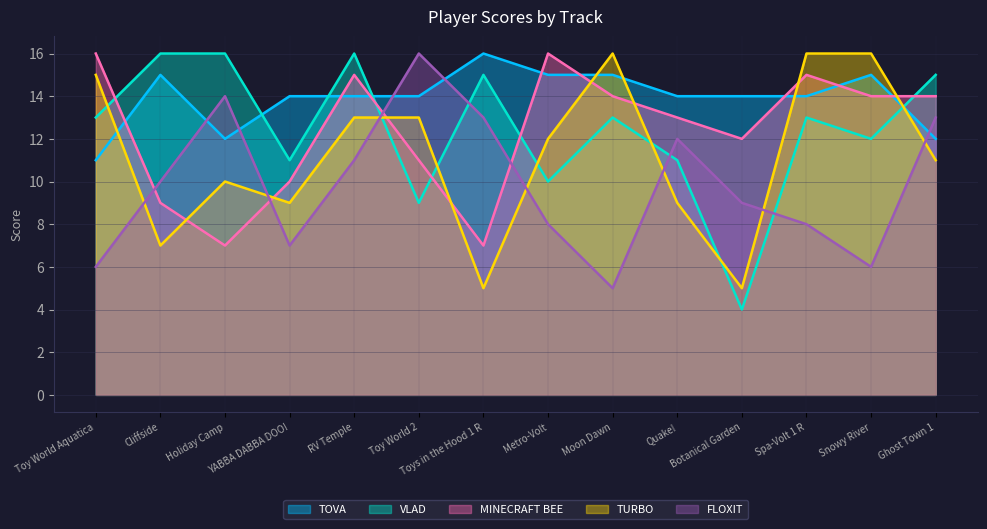

Which series ends up on top after the final intersection of MINECRAFT BEE and TOVA?

MINECRAFT BEE